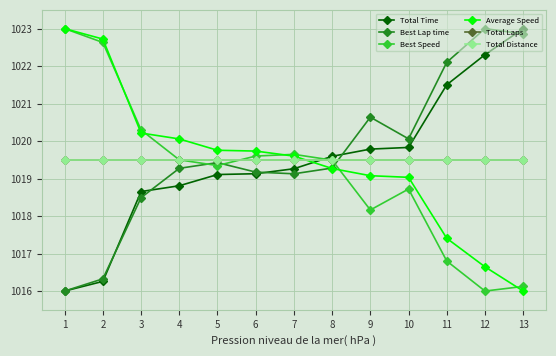

At which label does Total Distance reach its peak?

1